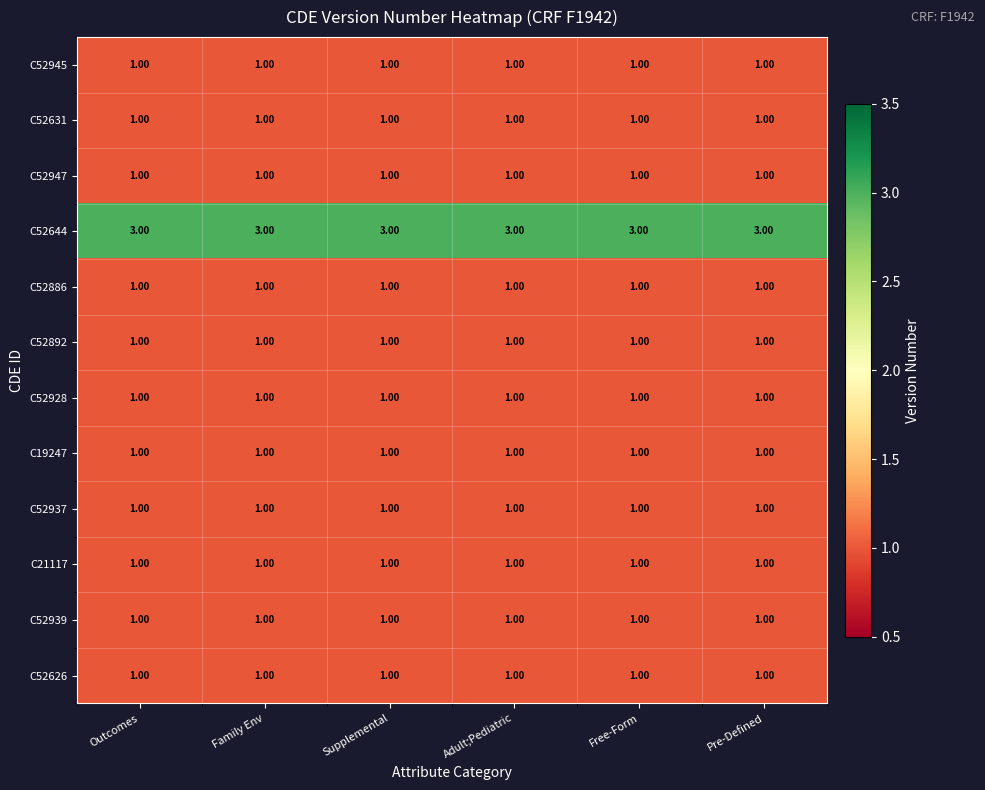

What is the total value across all series at Family Env?

14